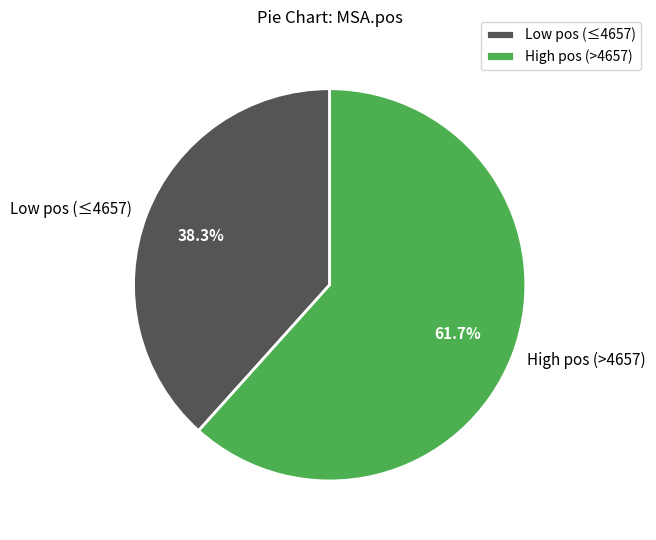

Between High pos (>4657) and Low pos (≤4657), which is larger?

High pos (>4657)